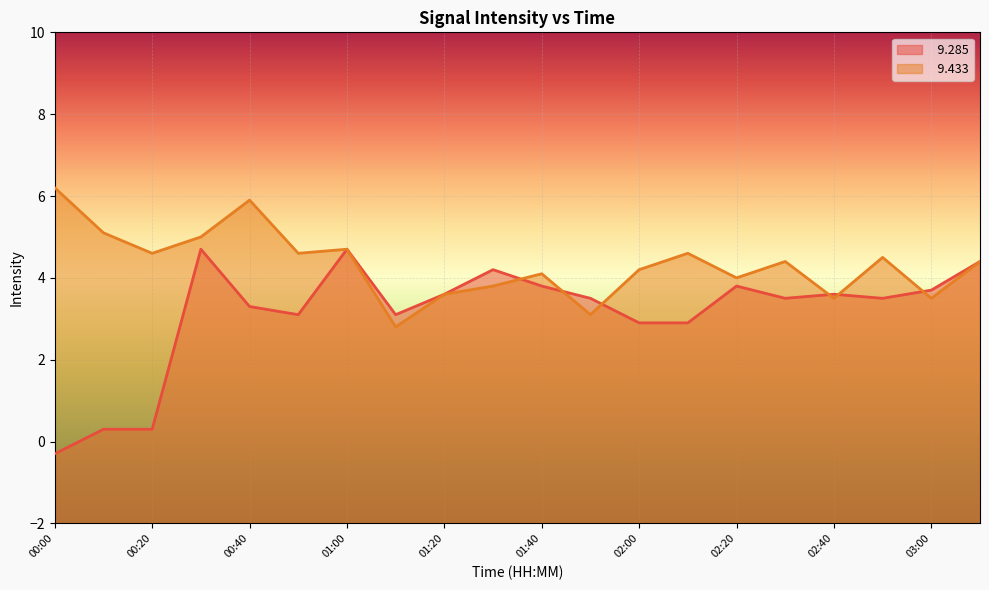

How many interior local valleys does the   9.285 series have?

4